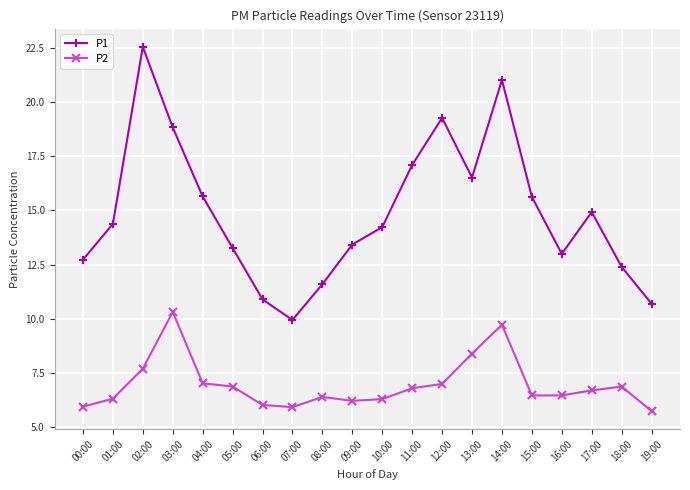

True or false: P2 has more than 0 points higher than both neighbors.

True